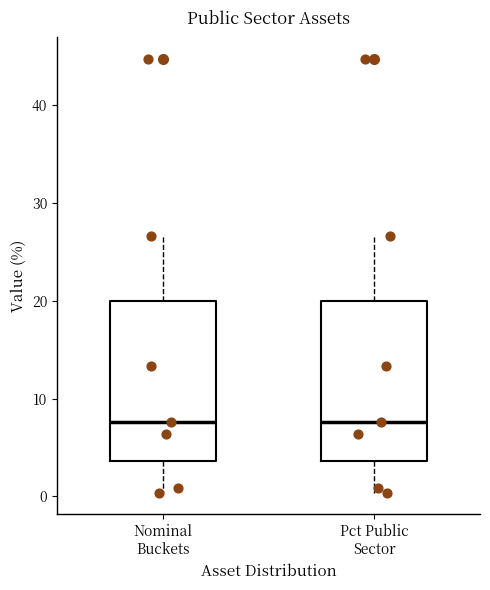

Reading left to right, read every box against the y-axis: the position of its median line, the range the box covers, and the ends of its whiskers. The values are not printed on the chart, so give them approximately, as read against the axis.

Nominal Buckets: median 8, box 4 to 20, whiskers 0 to 27
Pct Public Sector: median 8, box 4 to 20, whiskers 0 to 27